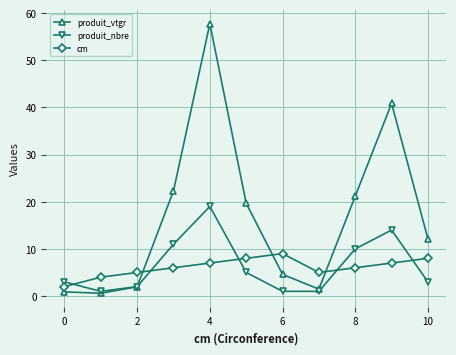

What is the difference between the second highest and minimum values in the produit_vtgr series?

40.3